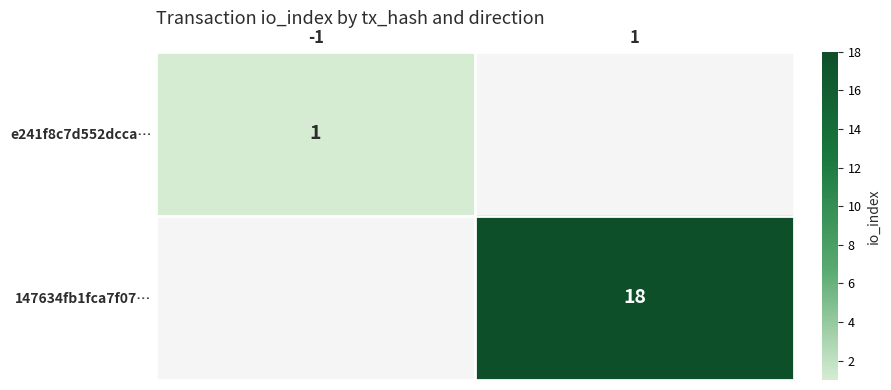

True or false: 147634fb1fca7f07… has a value of 18 at 1.

True